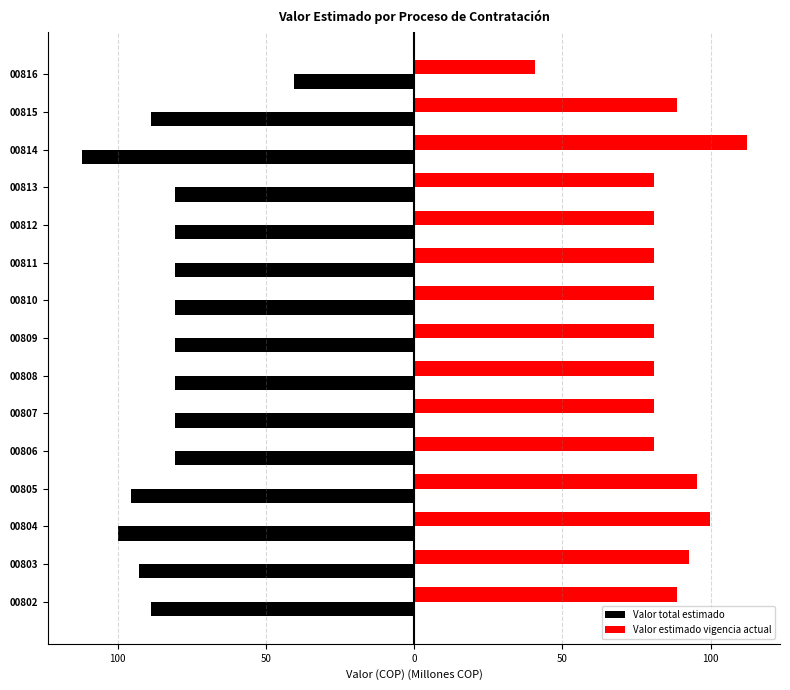

What is the difference between the second highest and second lowest values in the Valor total estimado series?

18.9